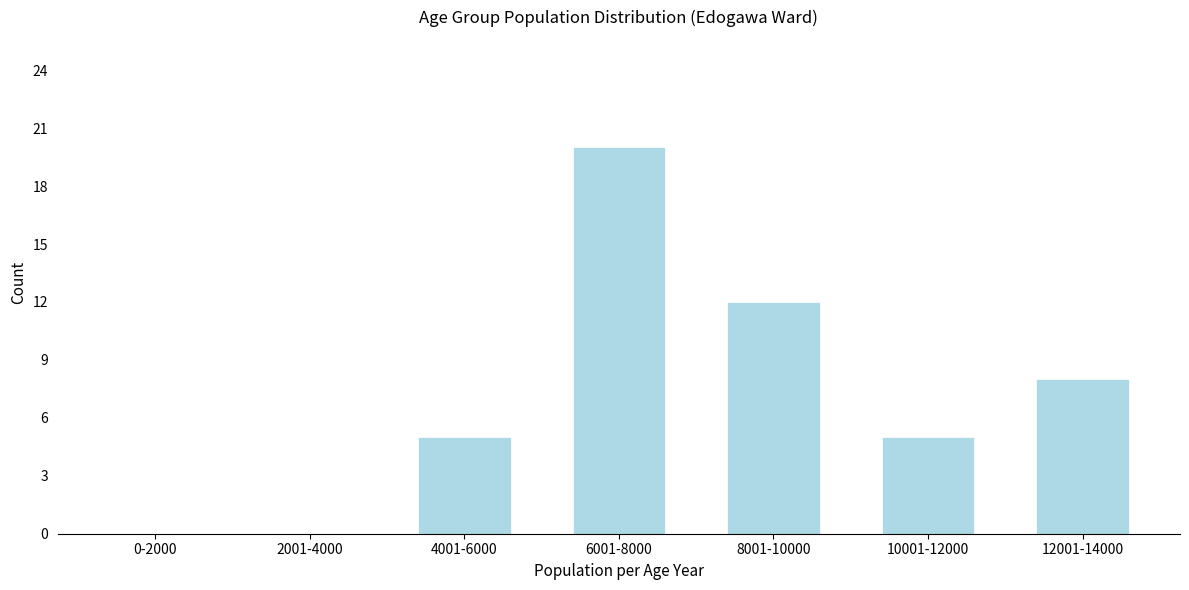

Reading left to right, what are all the values shown in this chart?

0-2000=0	2001-4000=0	4001-6000=5	6001-8000=20	8001-10000=12	10001-12000=5	12001-14000=8